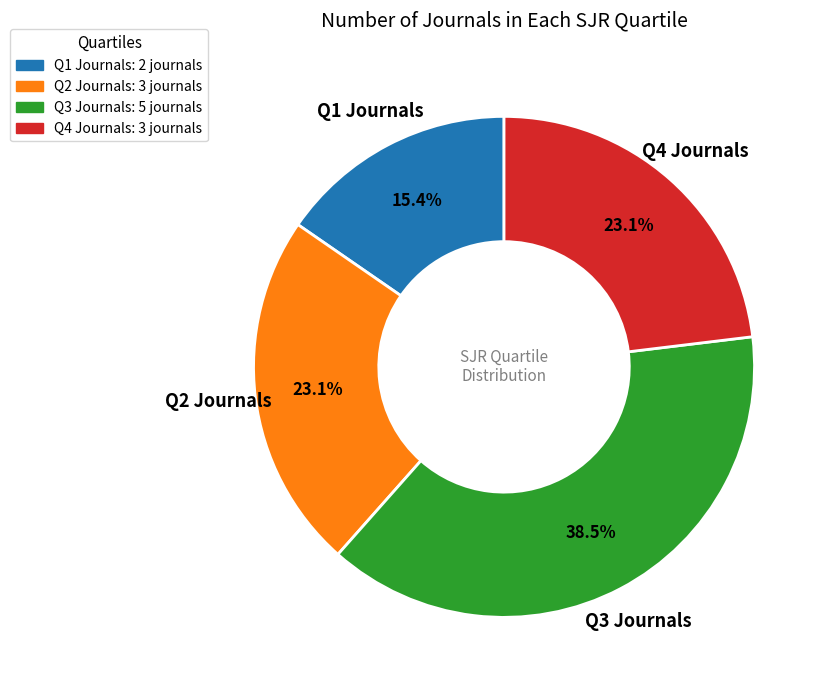

Is there a majority slice in this chart?

No